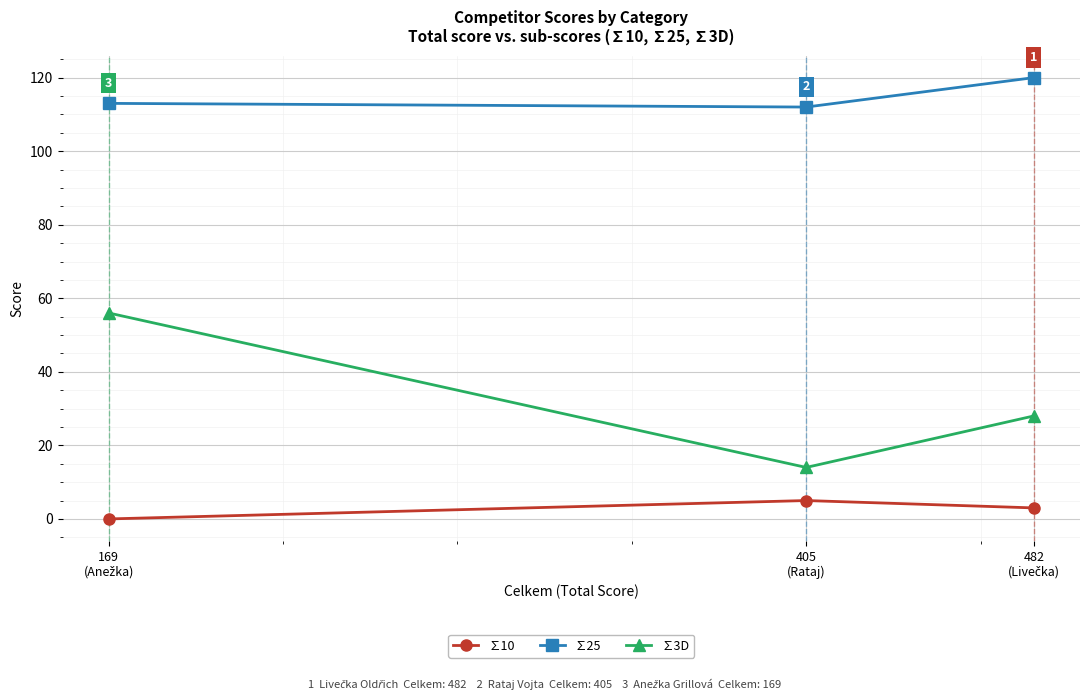

What is the total value across all series at 405
(Rataj)?

131